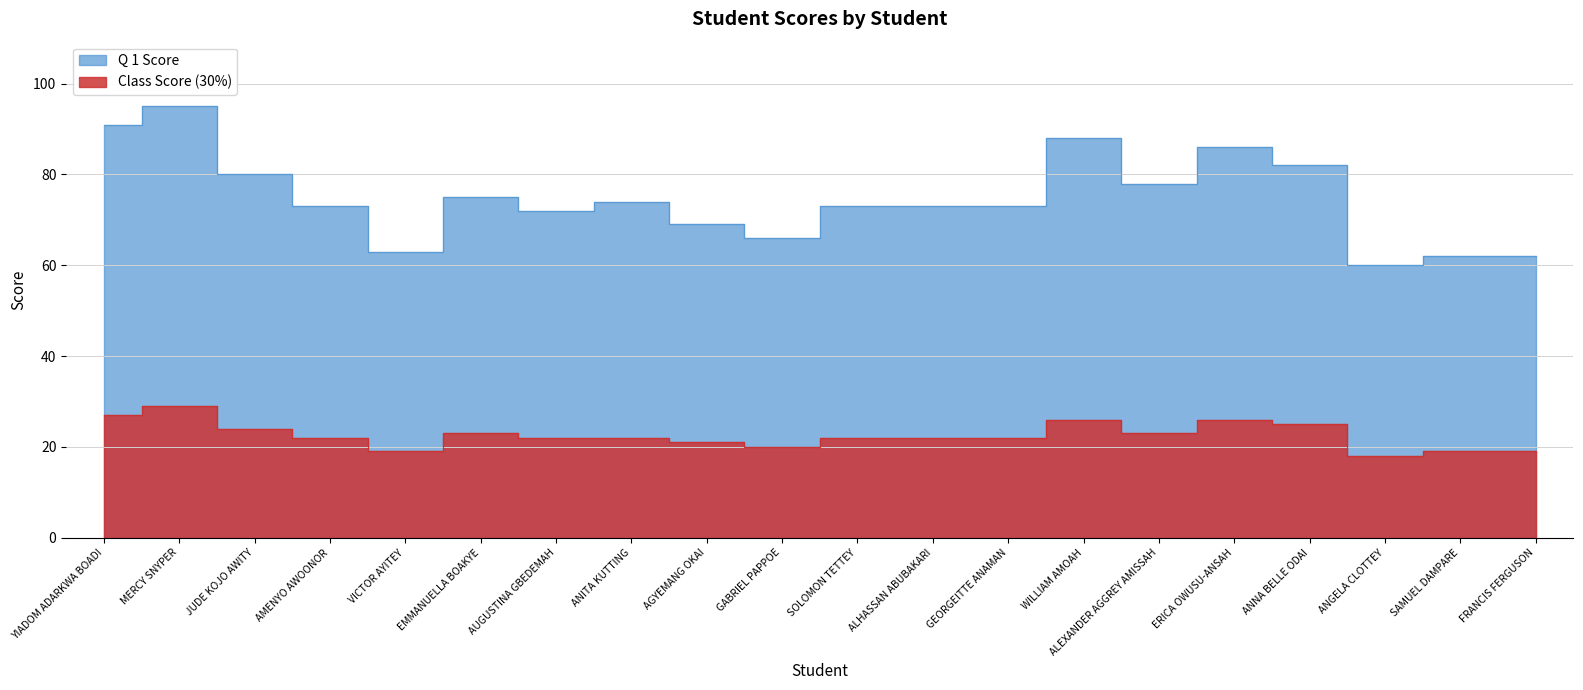

True or false: Class Score (30%) and Q 1 Score intersect in this chart.

False